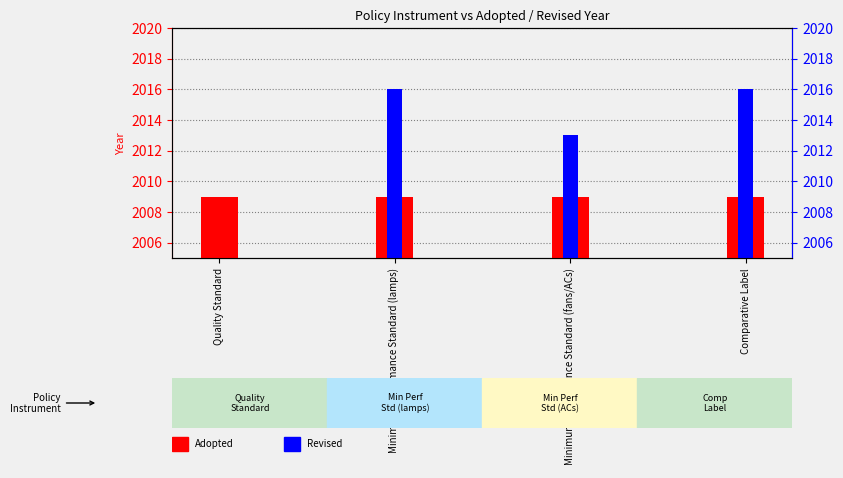

Reading left to right, what are all the values shown in this chart?

Adopted: 2009	2009	2009	2009
Revised: 0	2016	2013	2016